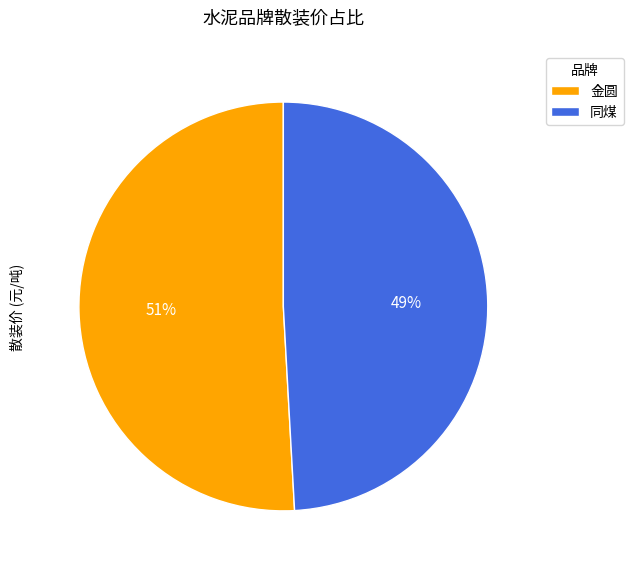

Is there any slice that represents more than half of the pie?

Yes